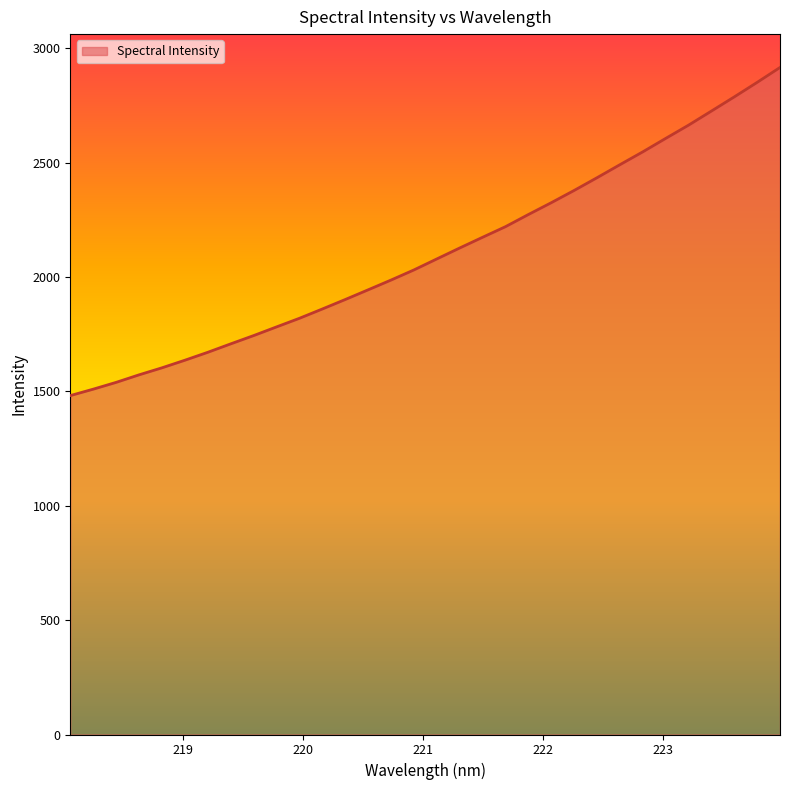

What is the smallest value displayed?

1481.8